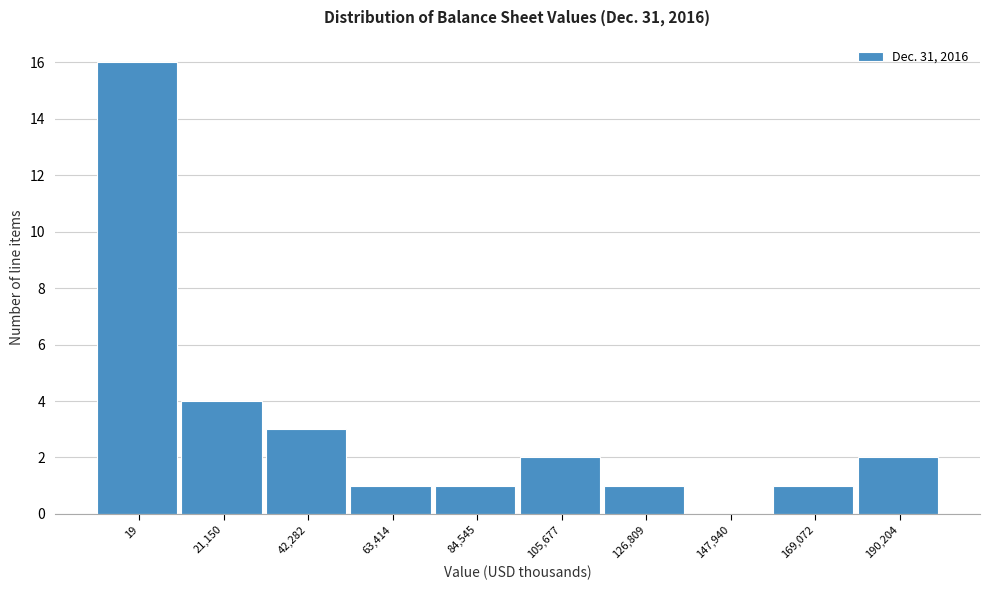

Reading left to right, extract all data points from this chart.

19=16	21,150=4	42,282=3	63,414=1	84,545=1	105,677=2	126,809=1	147,940=0	169,072=1	190,204=2